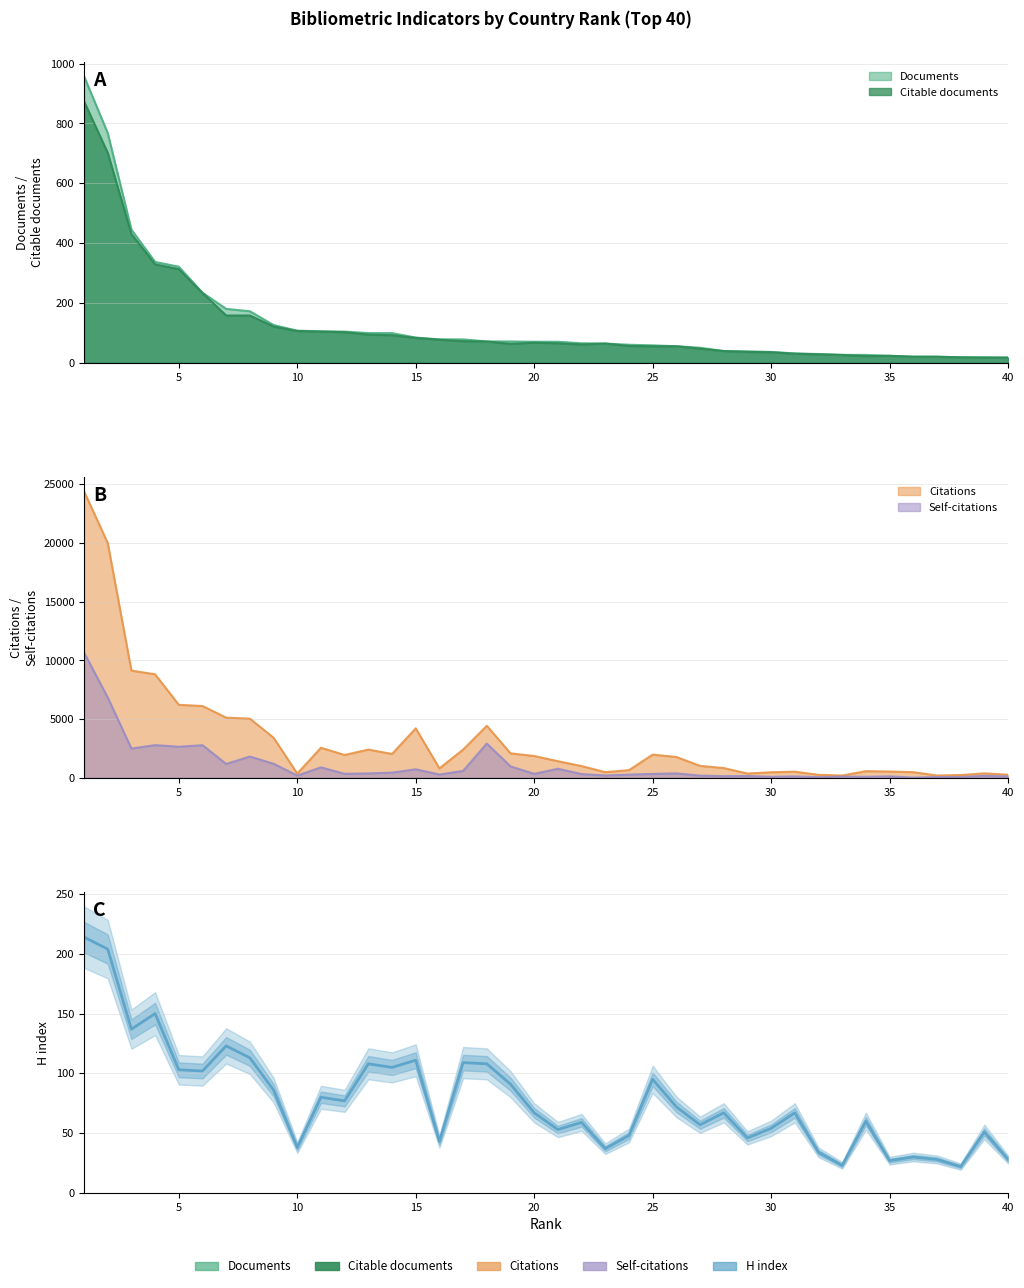

Reading left to right, what are all the values shown in this chart?

214	204	137	150	103	102	123	113	86	38	80	77	108	105	111	43	109	108	91	67	53	59	37	48	95	72	57	67	46	54	67	34	23	60	27	30	28	22	51	28